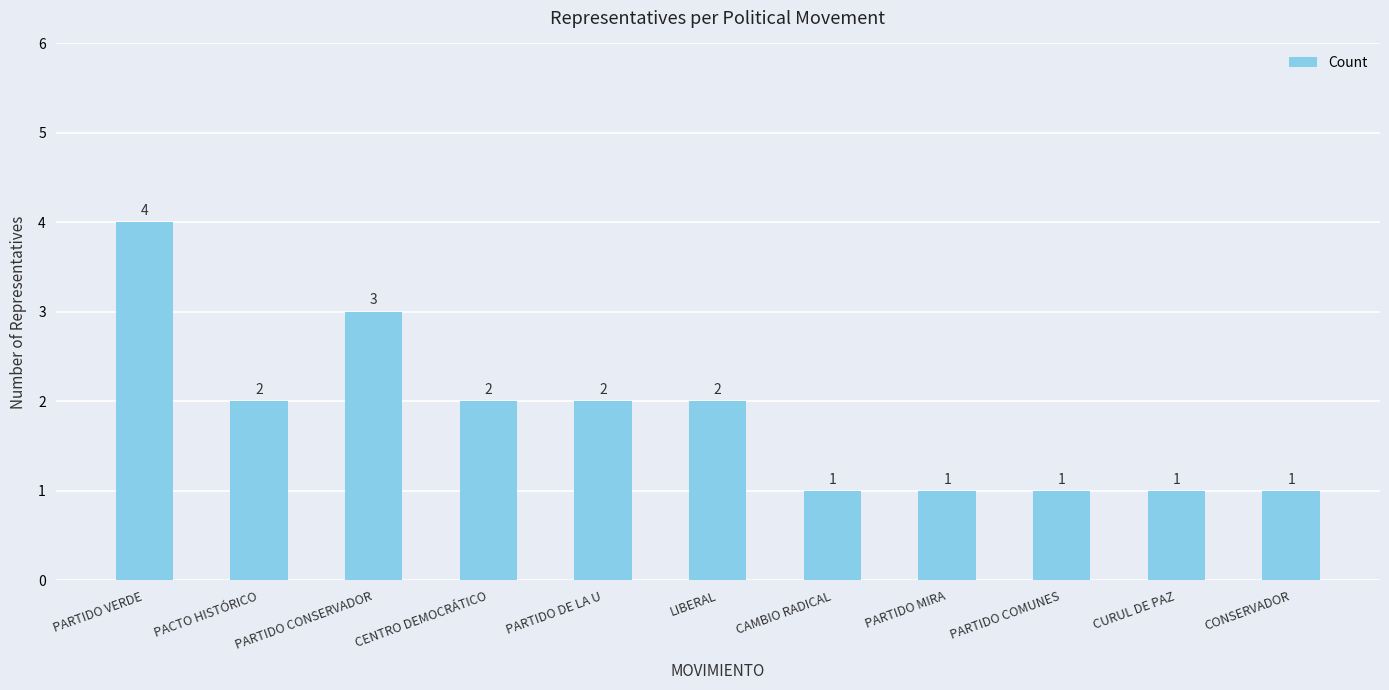

Reading right to left, transcribe all the data shown in this chart.

CONSERVADOR=1	CURUL DE PAZ=1	PARTIDO COMUNES=1	PARTIDO MIRA=1	CAMBIO RADICAL=1	LIBERAL=2	PARTIDO DE LA U=2	CENTRO DEMOCRÁTICO=2	PARTIDO CONSERVADOR=3	PACTO HISTÓRICO=2	PARTIDO VERDE=4